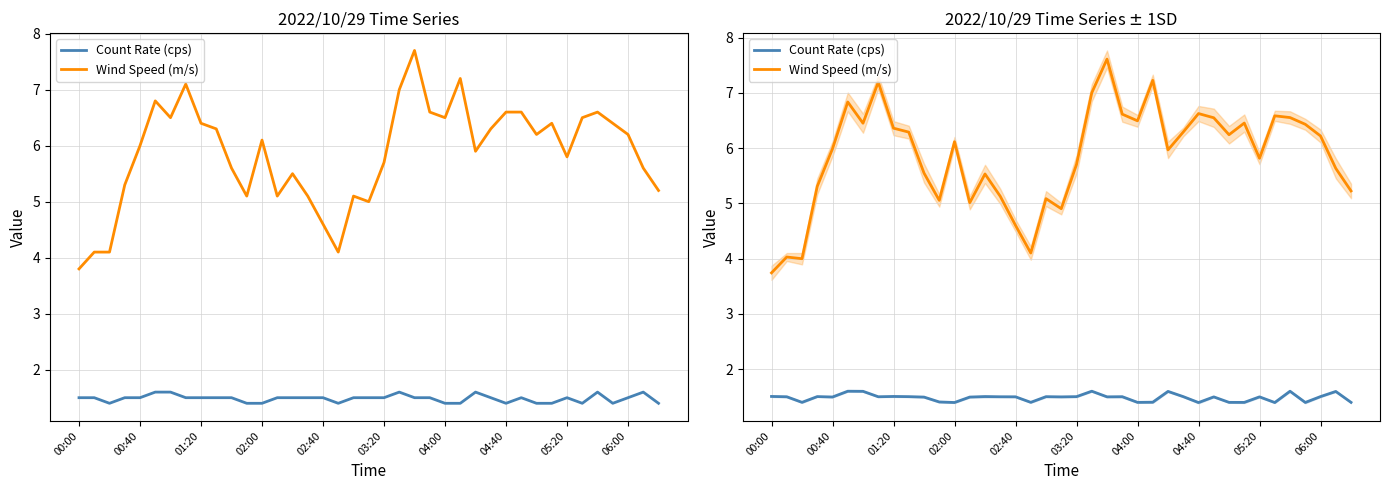

What is the sum of the Wind Speed (m/s) values at 17 and 22?

11.7